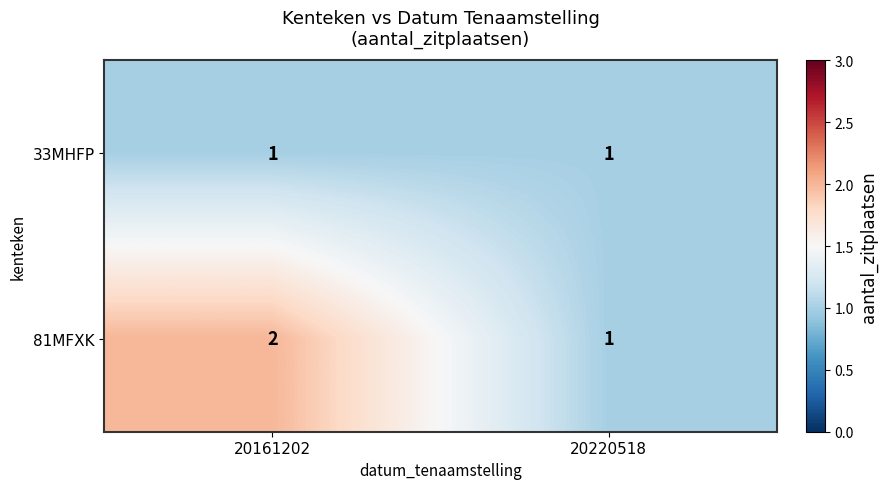

Which series has the widest spread of values?

81MFXK